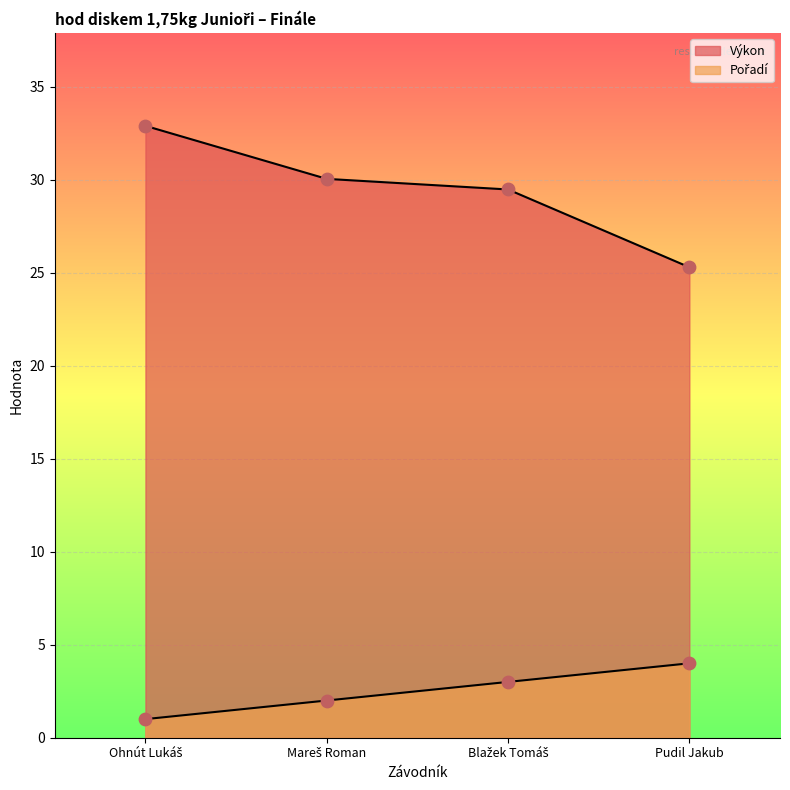

What is the total value across all series at Mareš Roman?

32.0